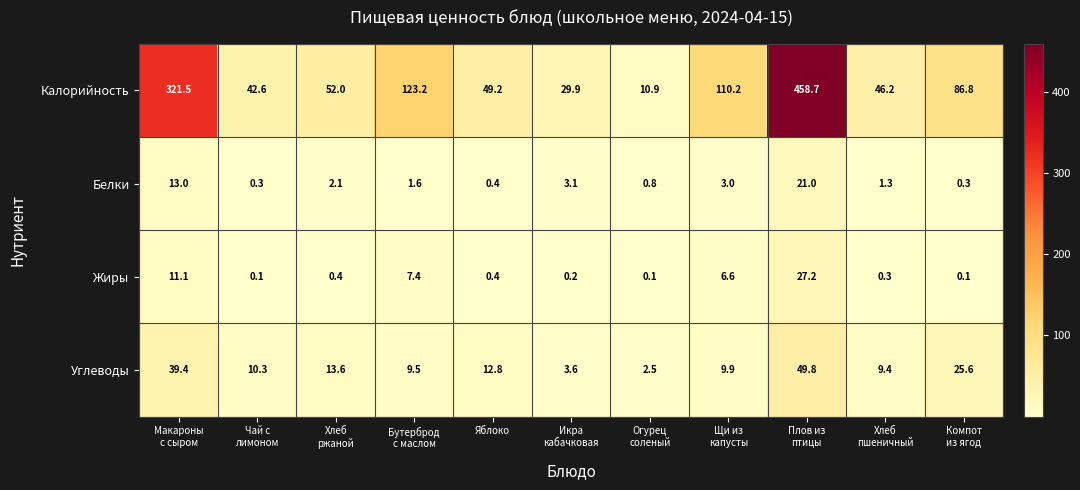

Which series changed the most between Икра
кабачковая and Плов из
птицы?

Калорийность